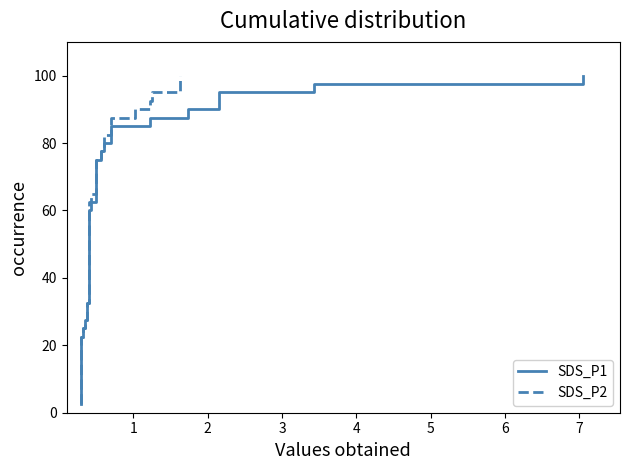

True or false: SDS_P1 has a value of 11.8 at 10.

False